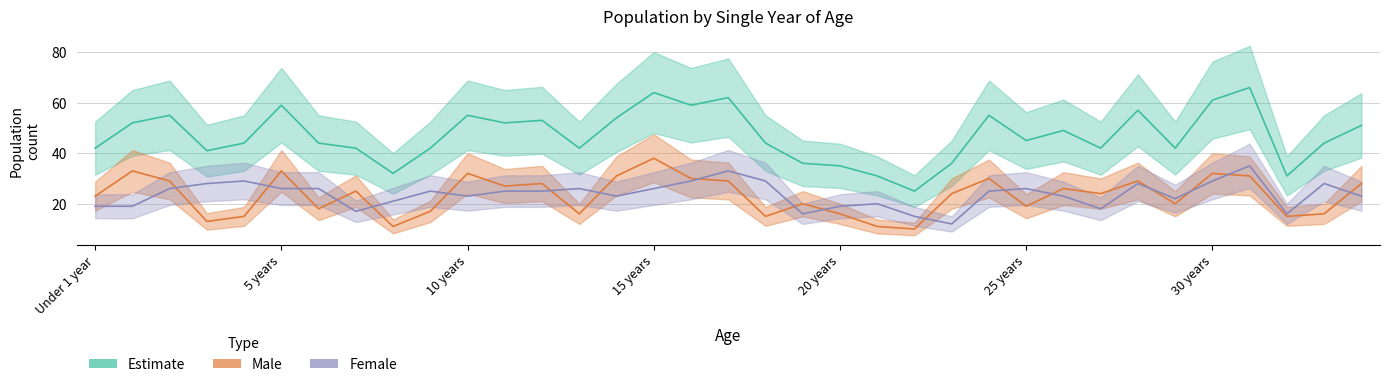

At how many categories does at least one series exceed 17?

35